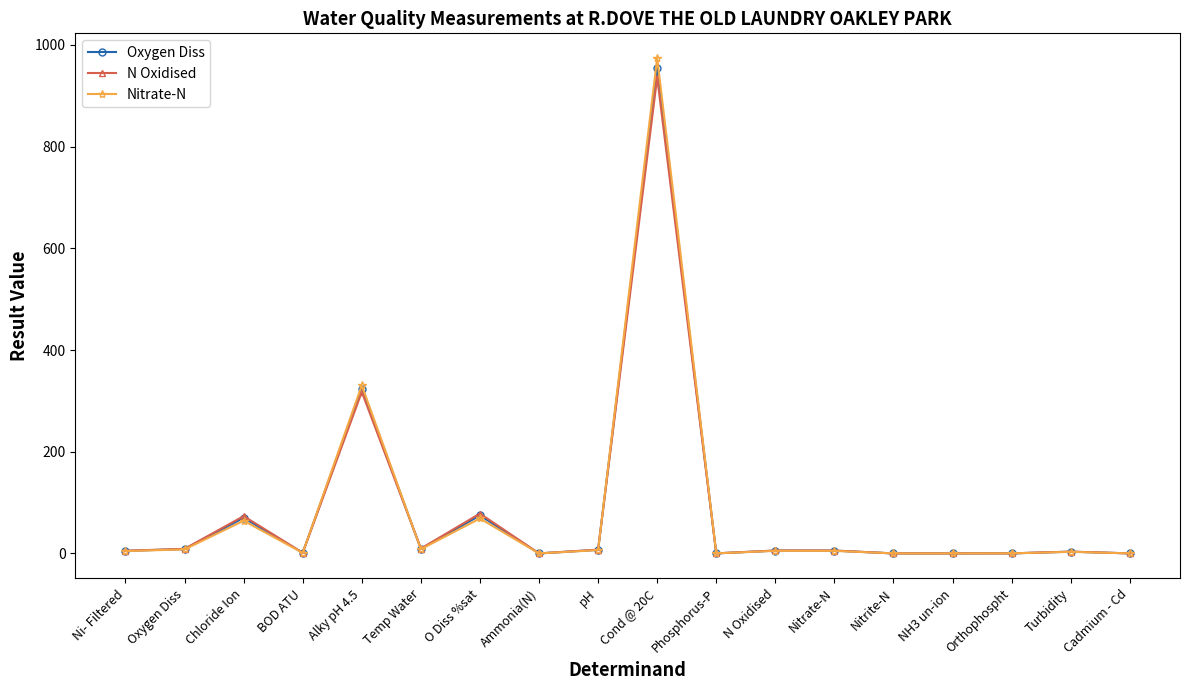

At which category is the sum across all series the highest?

Cond @ 20C